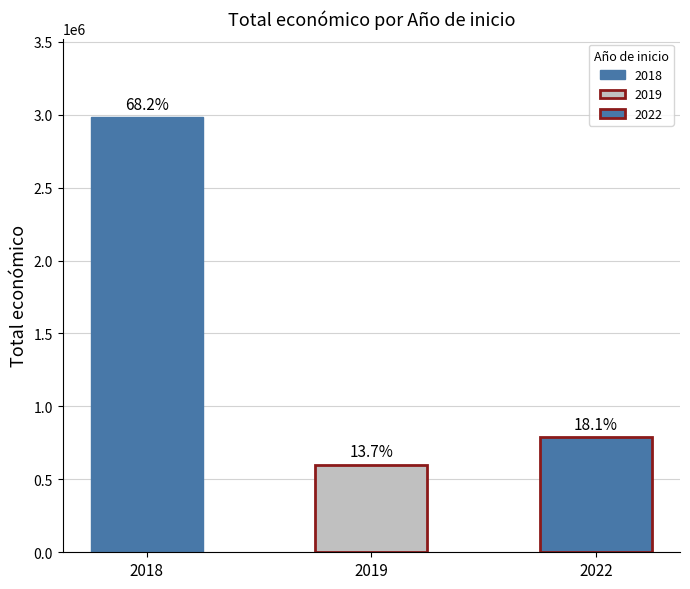

Does the chart contain any negative values?

No